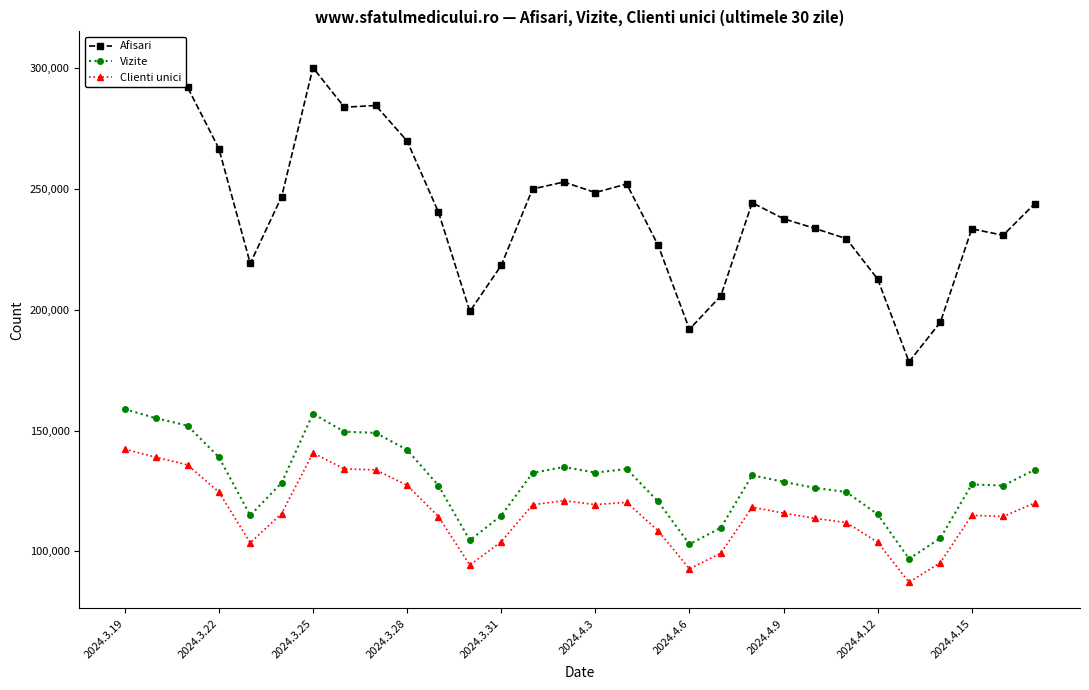

What is the lowest value of the Clienti unici series?

87210